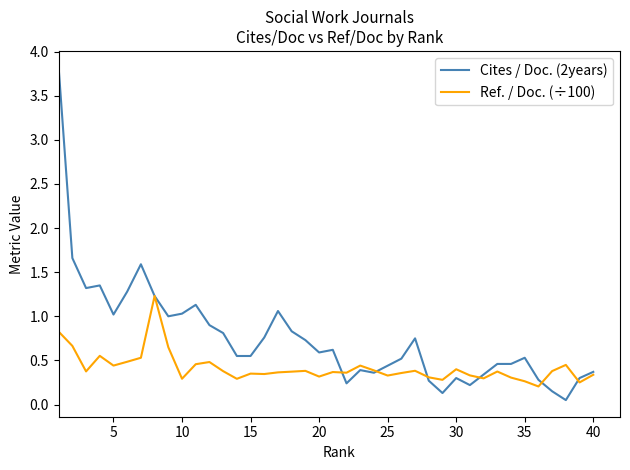

In Ref. / Doc. (÷100), how many points are higher than both neighbors (excluding endpoints)?

11